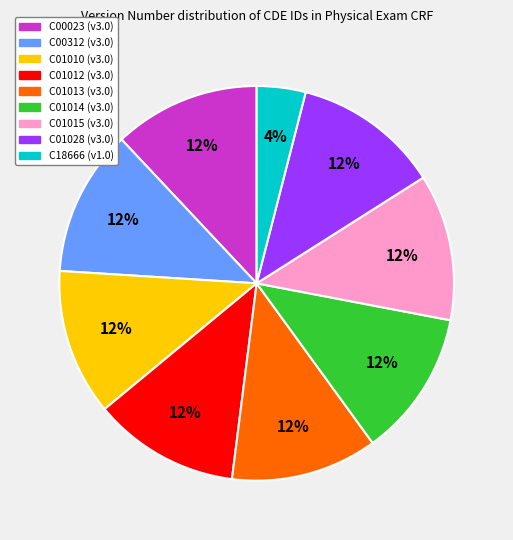

To the nearest percent, what portion does C01014 represent?

12%